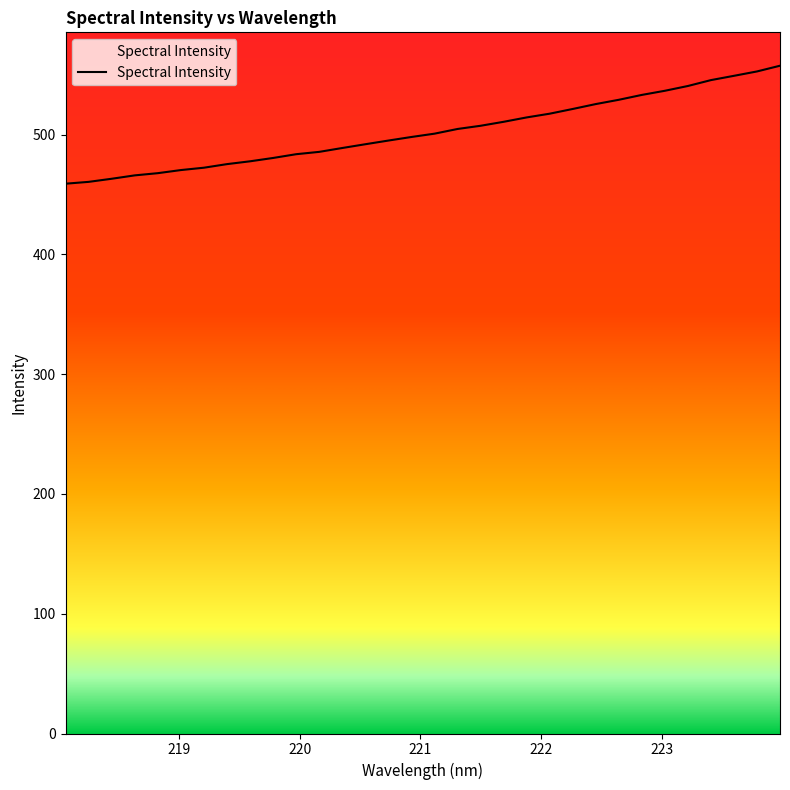

What is the maximum value shown in the chart?

557.5